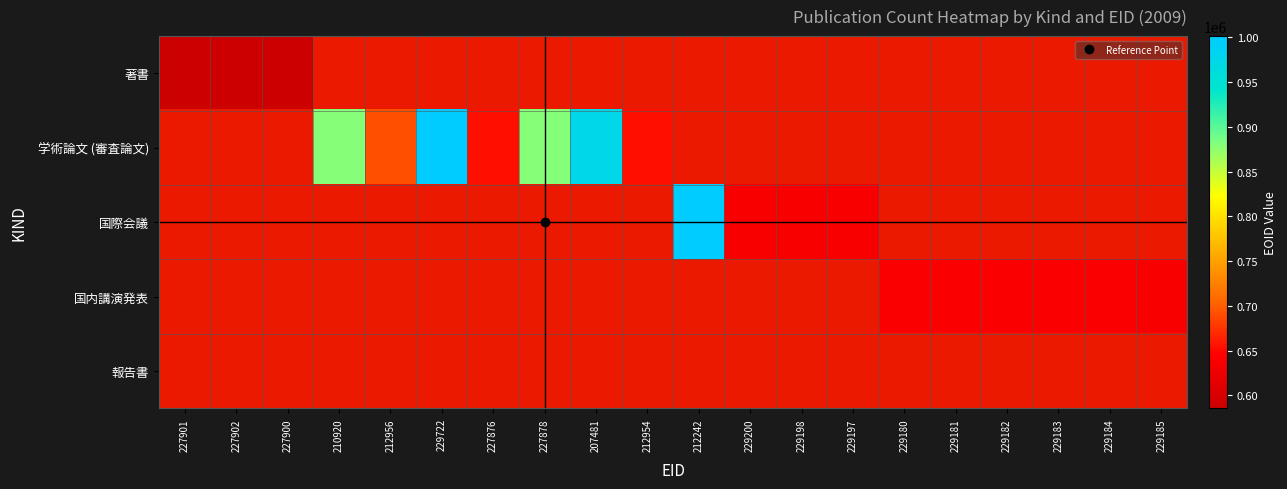

Which series has the largest range (max minus min)?

学術論文 (審査論文)